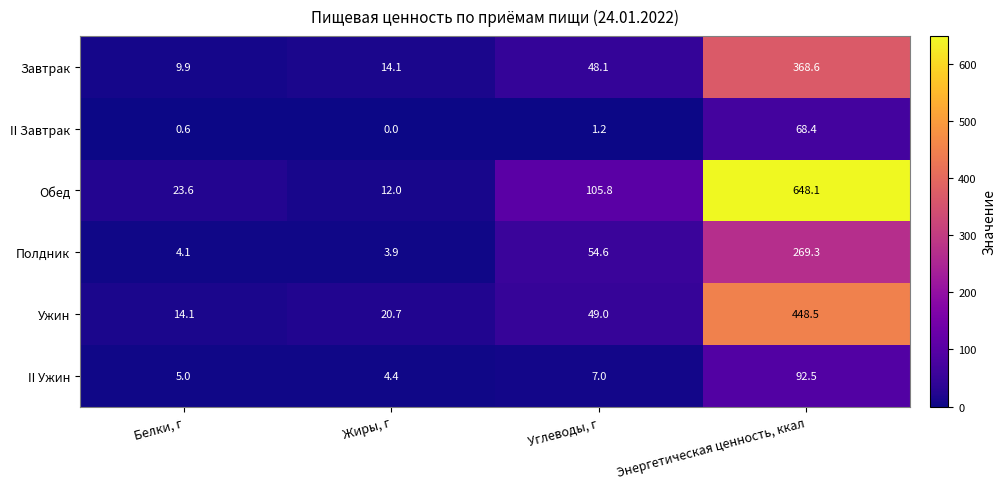

Which series has the largest total across all categories?

Обед